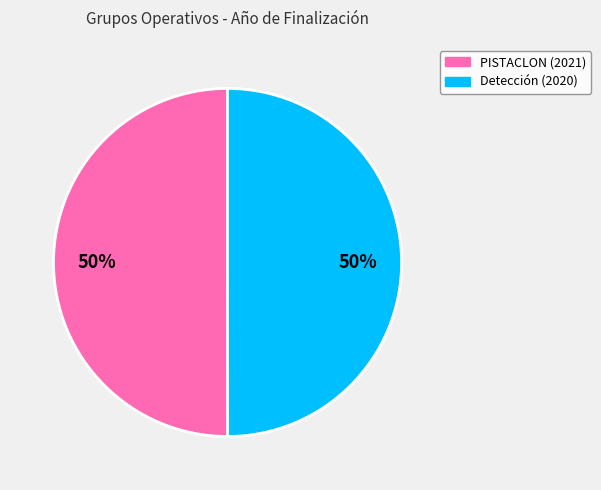

To the nearest percent, what is the average slice percentage?

50%